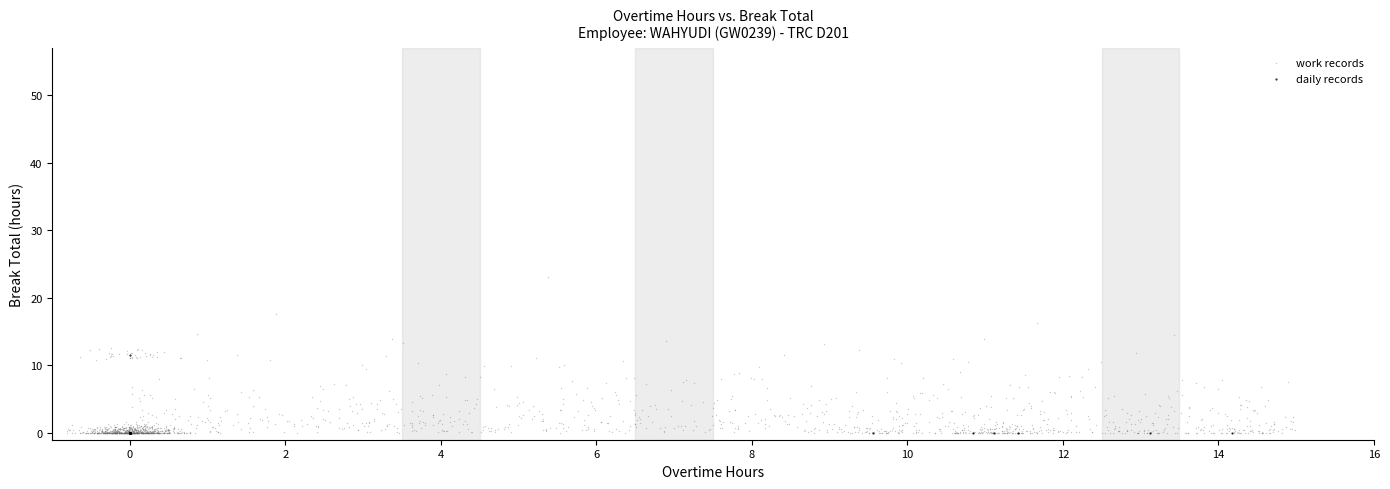

Which series contains the highest Y value?

work records